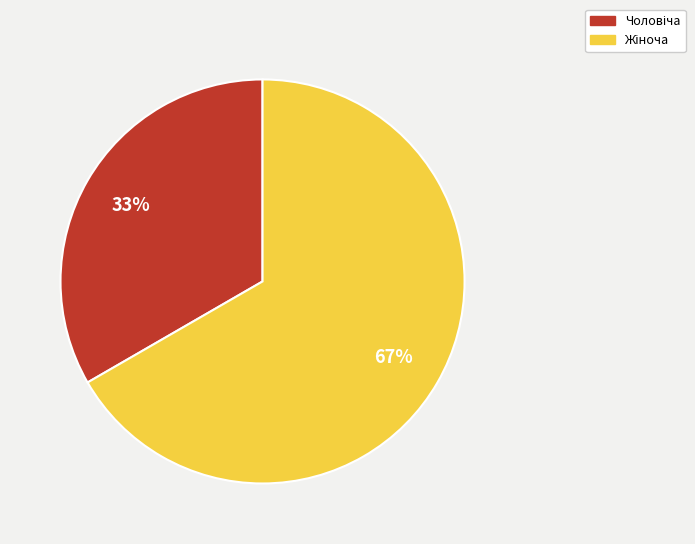

To the nearest percent, what is the average slice percentage?

50%